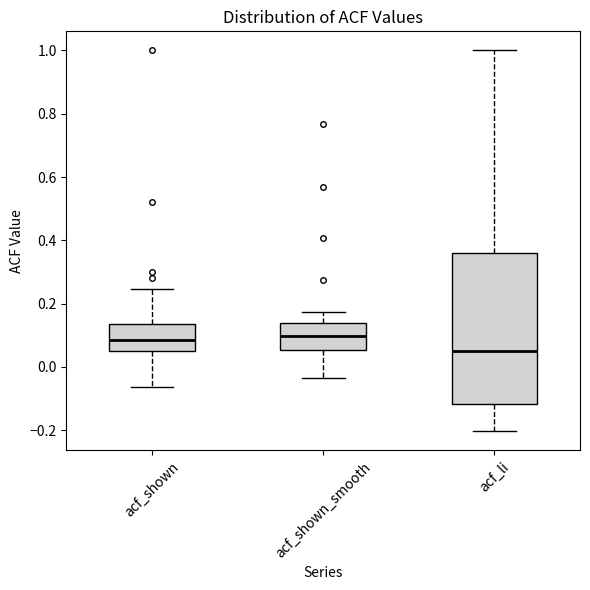

Comparing the boxes themselves (not the whiskers), which one is the tallest?

acf_li